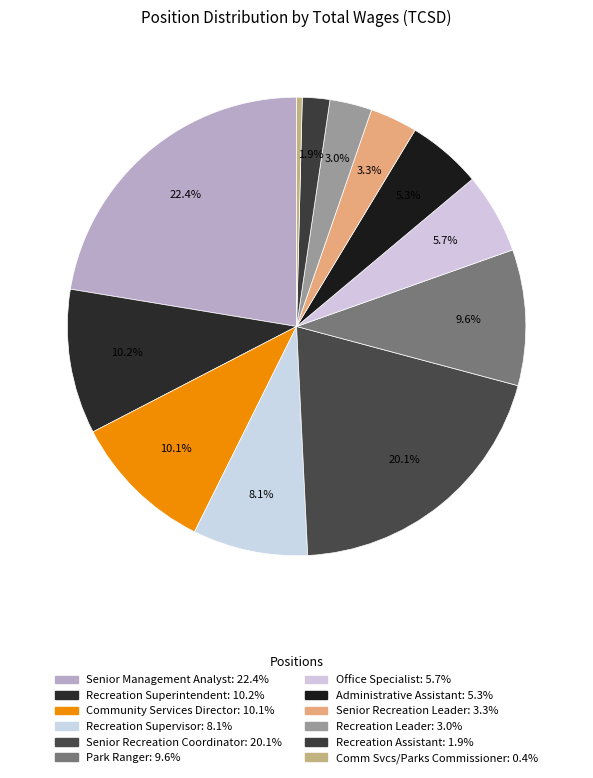

What percentage is the Senior Recreation Leader slice, to the nearest percent?

3%